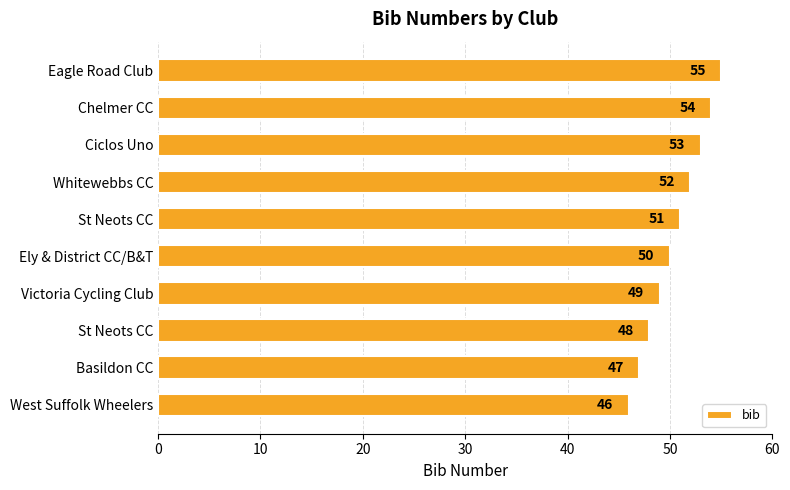

What is the sum of all values?

505